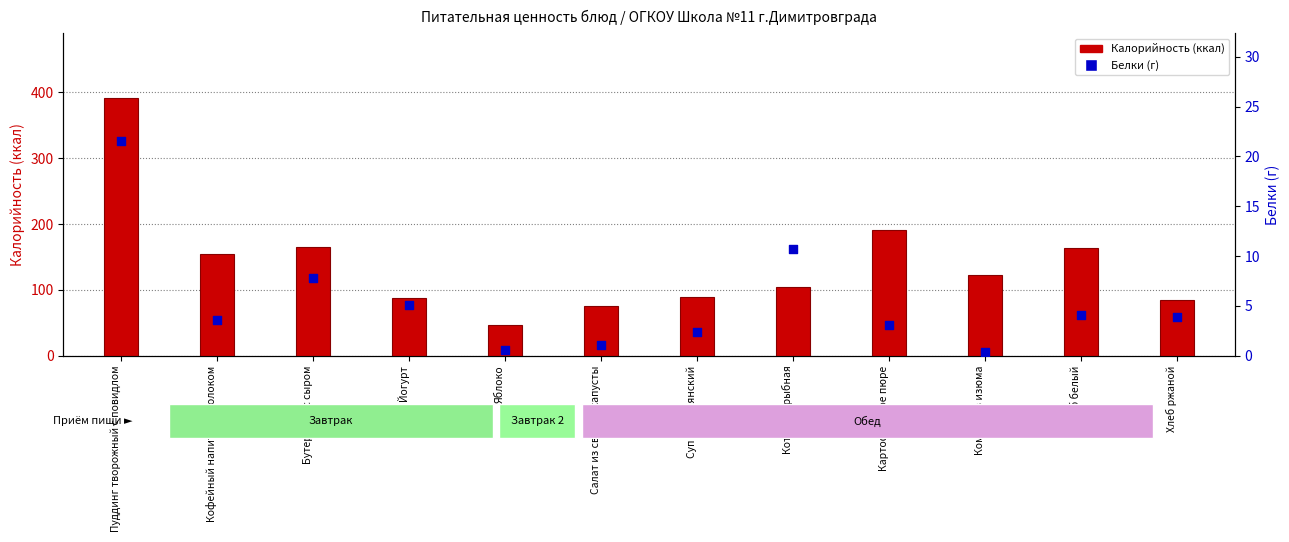

At how many categories does at least one series exceed 201?

1